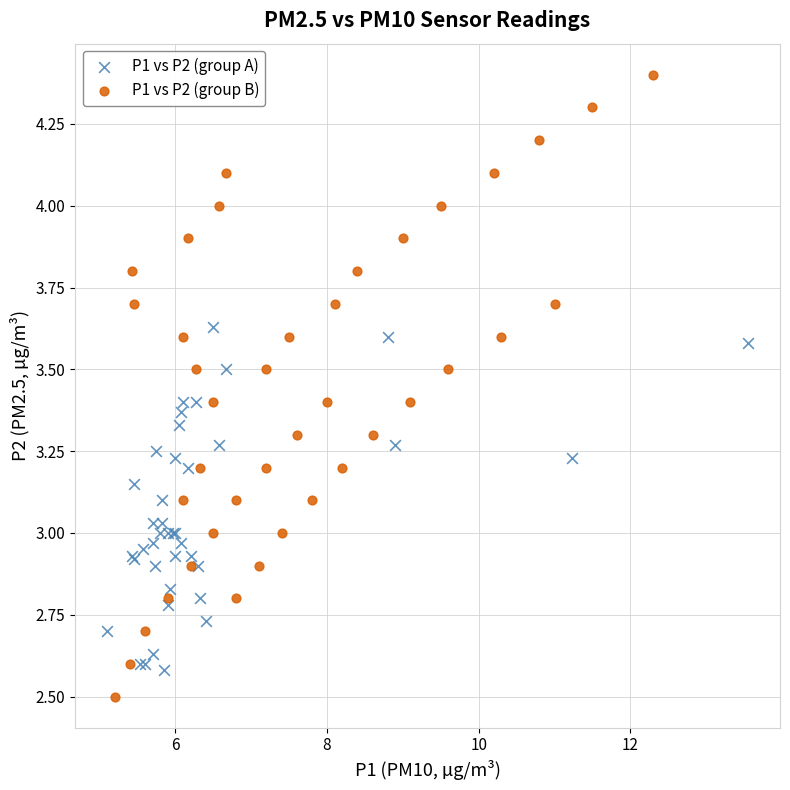

Which series has the largest Y range (max minus min)?

P1 vs P2 (group B)